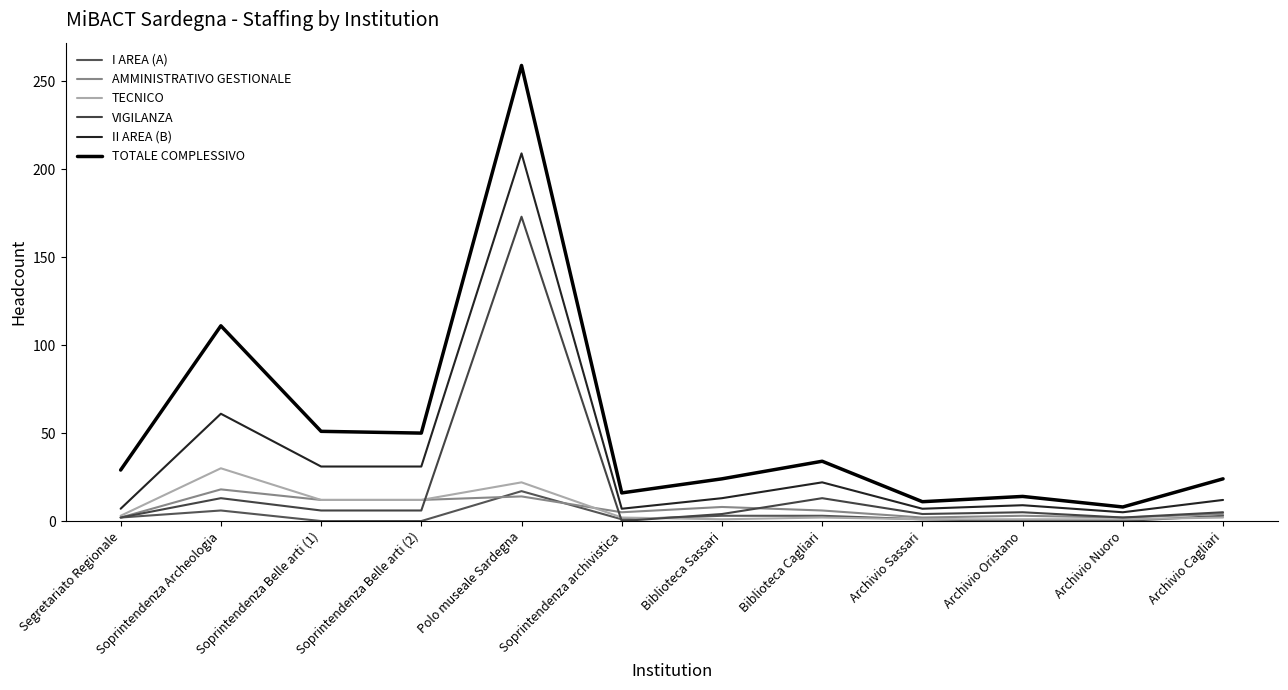

True or false: TOTALE COMPLESSIVO has a value of 259 at Polo museale Sardegna.

True